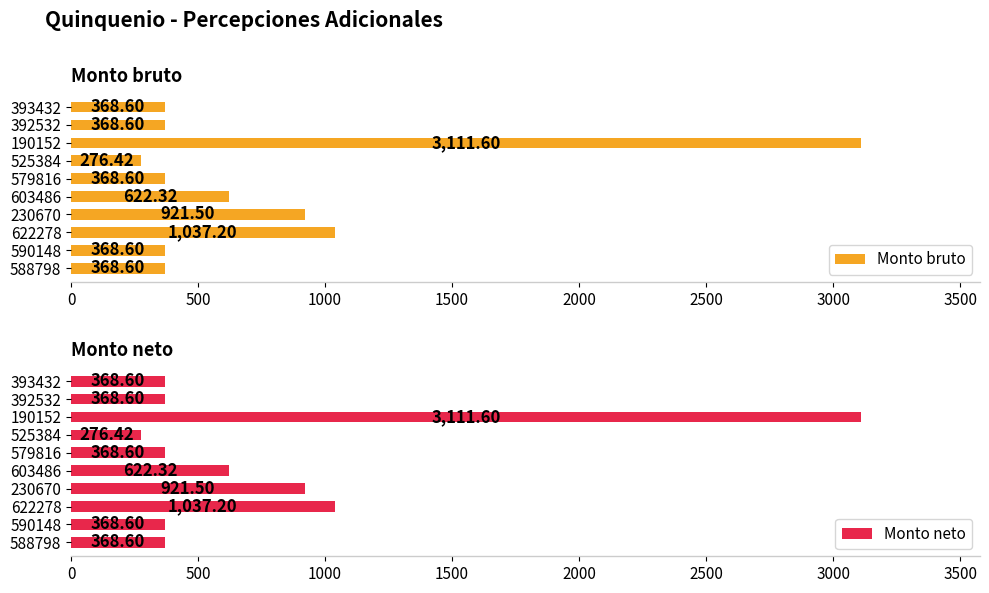

What is the difference between the Monto neto values at 525384 and 579816?

92.2